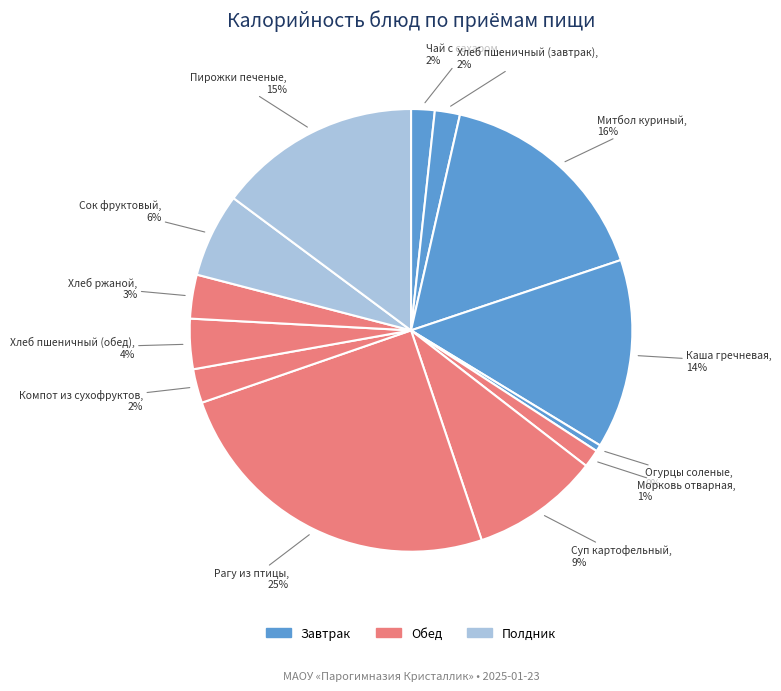

How many slices are in this pie chart?

13